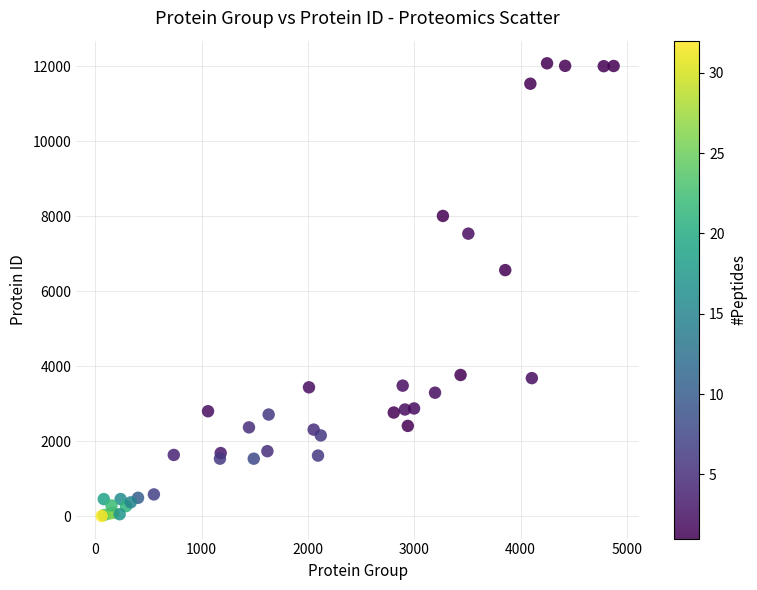

What Y value in the scatter plot is closest to 6045?

6565